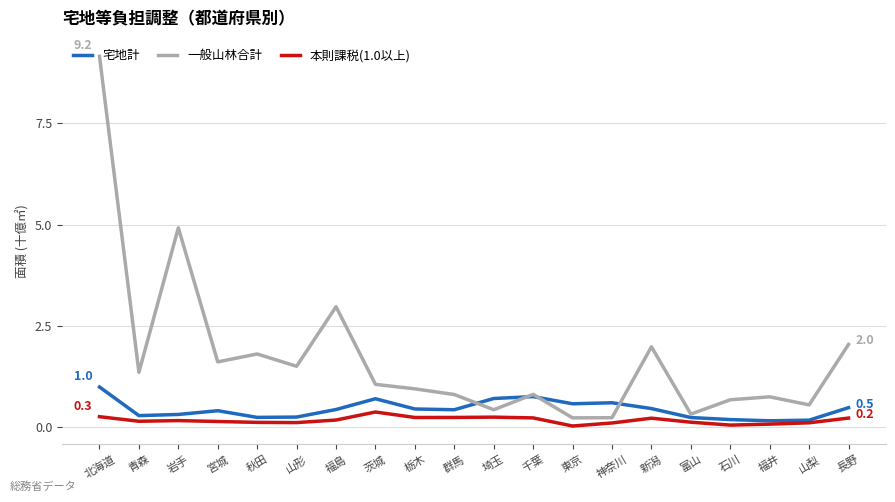

What position from the left is 栃木?

9